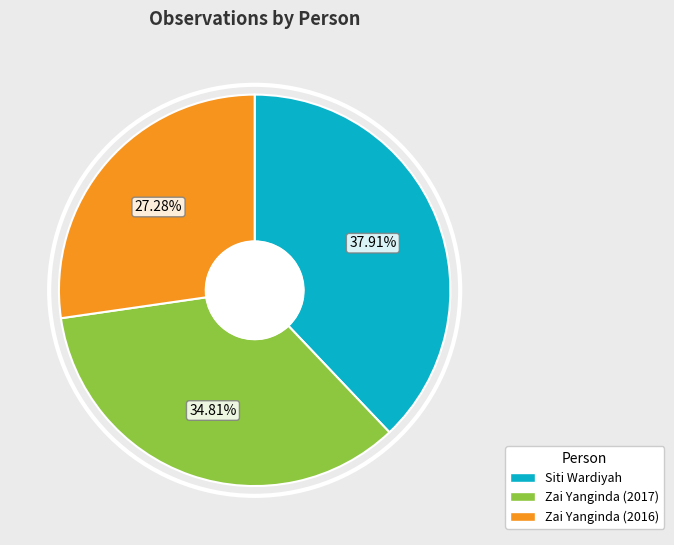

What is the total percentage of Siti Wardiyah and Zai Yanginda (2016)?

65.2%